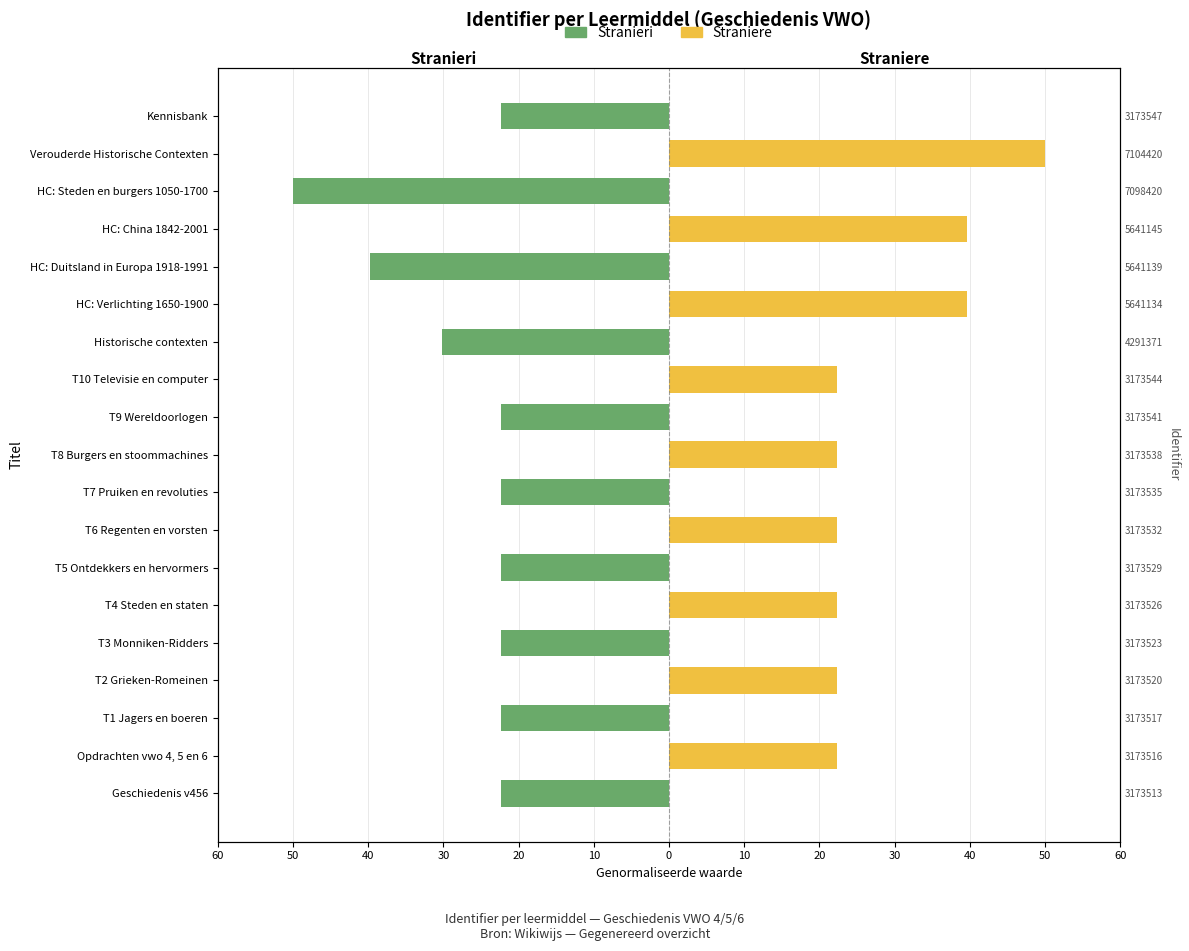

What is the difference between the maximum and minimum values in the Stranieri series?

50.0